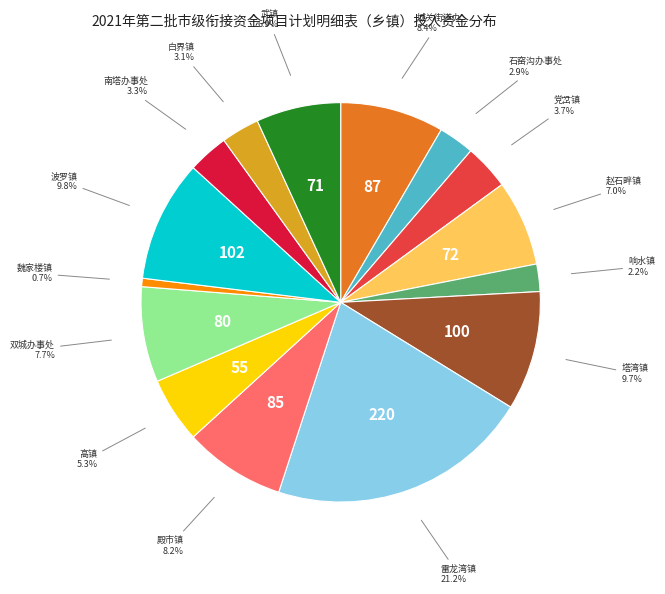

Which has a higher value, 波罗镇 or 南塔办事处?

波罗镇